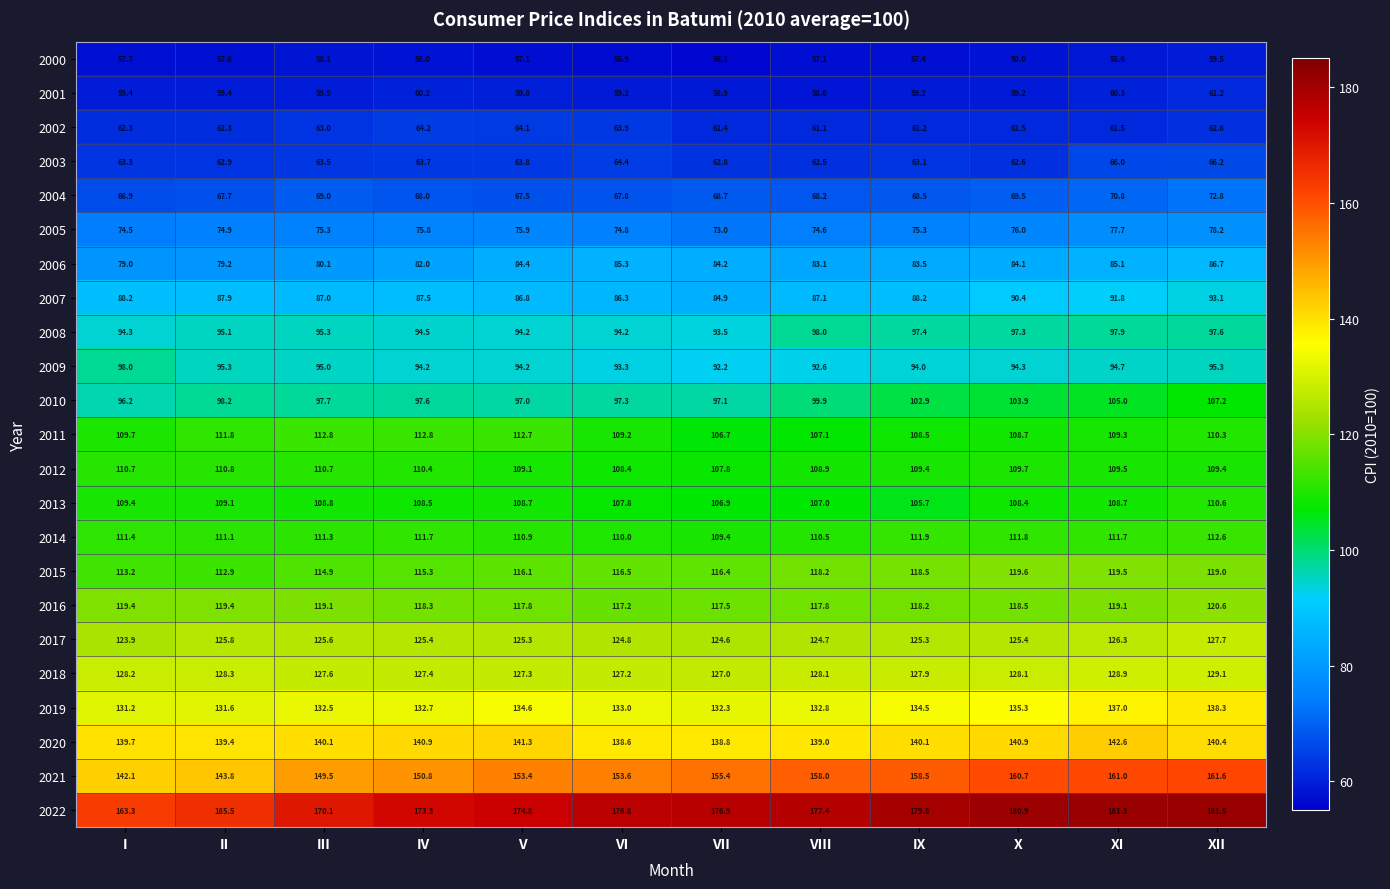

What is the spread (max minus min) of values at VII?

120.8